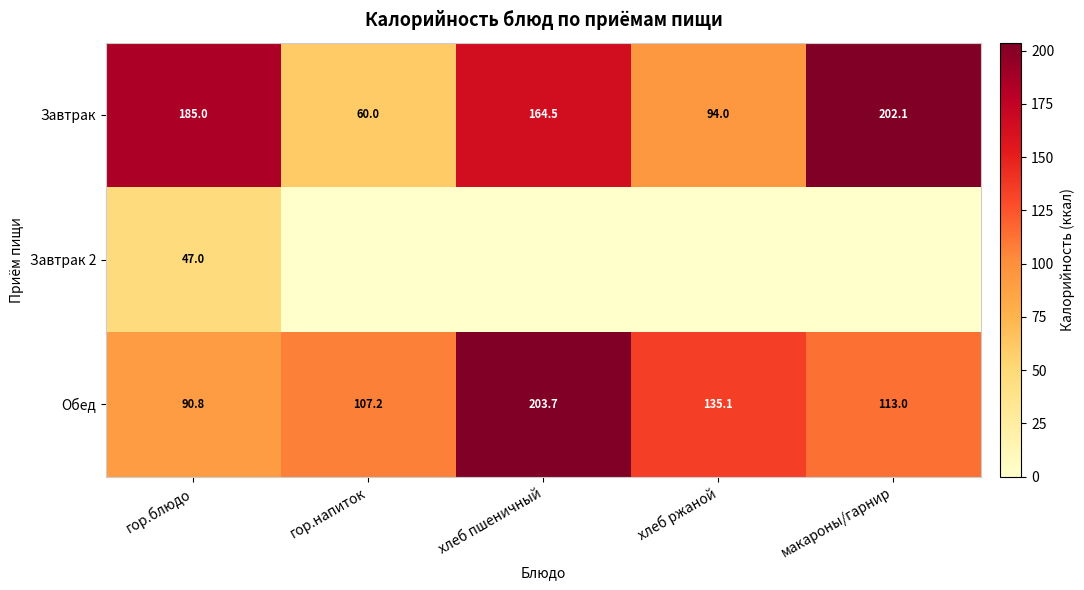

Rank the categories by Обед value from lowest to highest.

гор.блюдо, гор.напиток, макароны/гарнир, хлеб ржаной, хлеб пшеничный